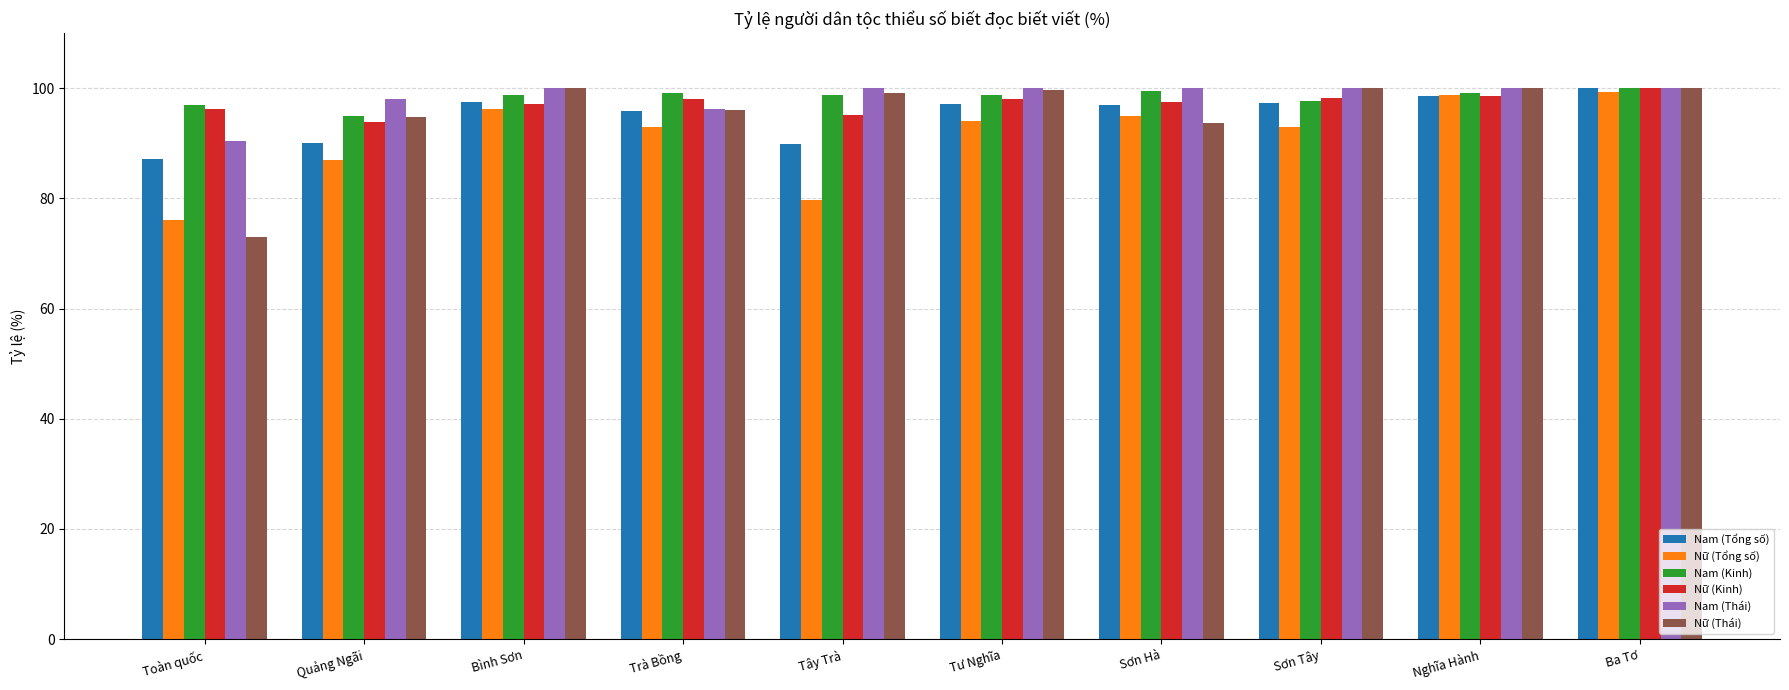

The value of Nữ (Tổng số) at Quảng Ngãi is 148.8. True or false?

False